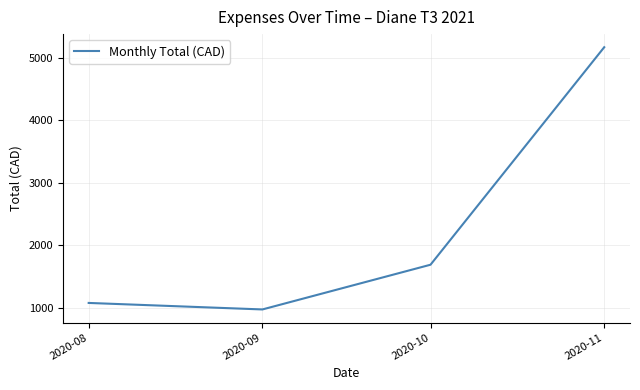

How many lines are shown in the chart?

1